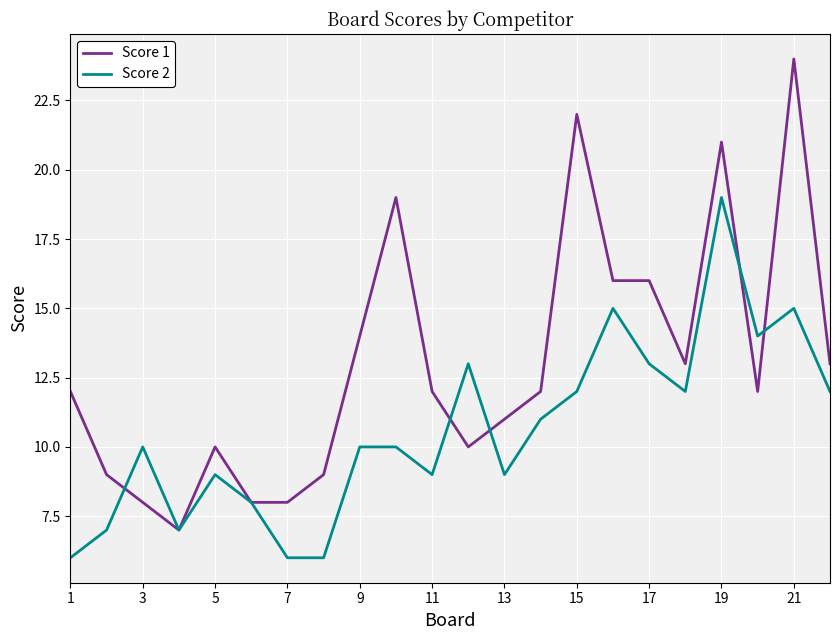

At how many categories does at least one series exceed 20?

3